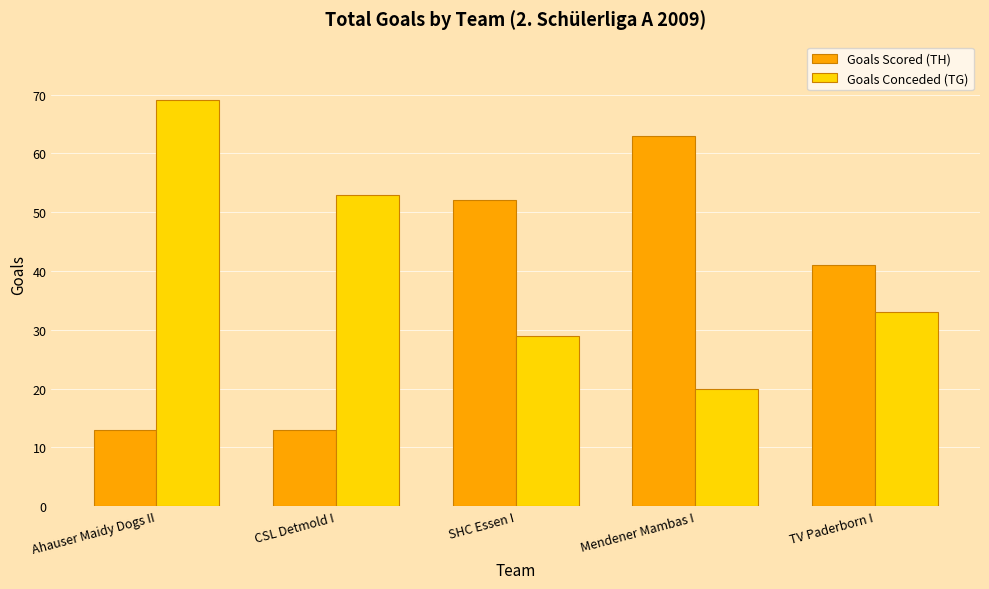

At which category does the chart reach its peak across all series?

Ahauser Maidy Dogs II